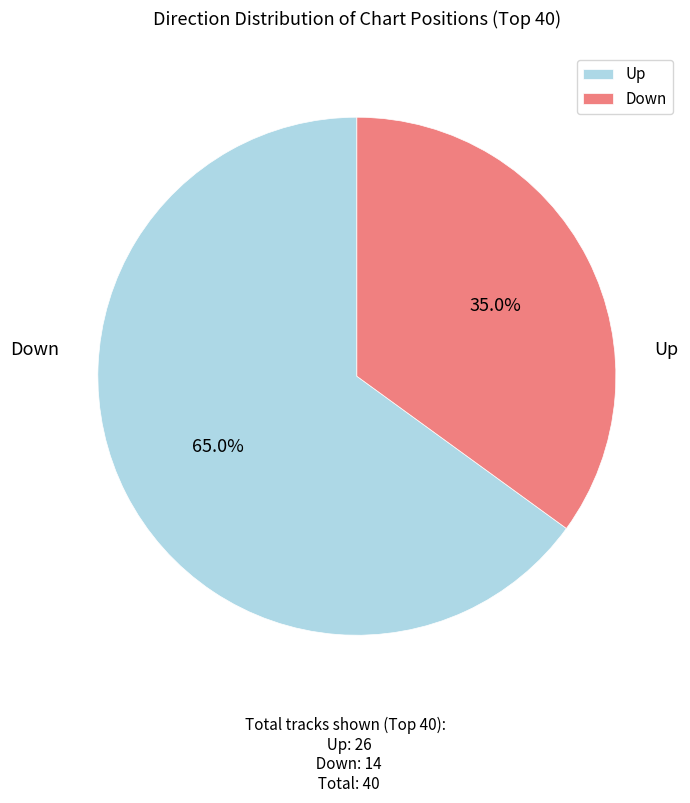

Which slice is the largest?

Up